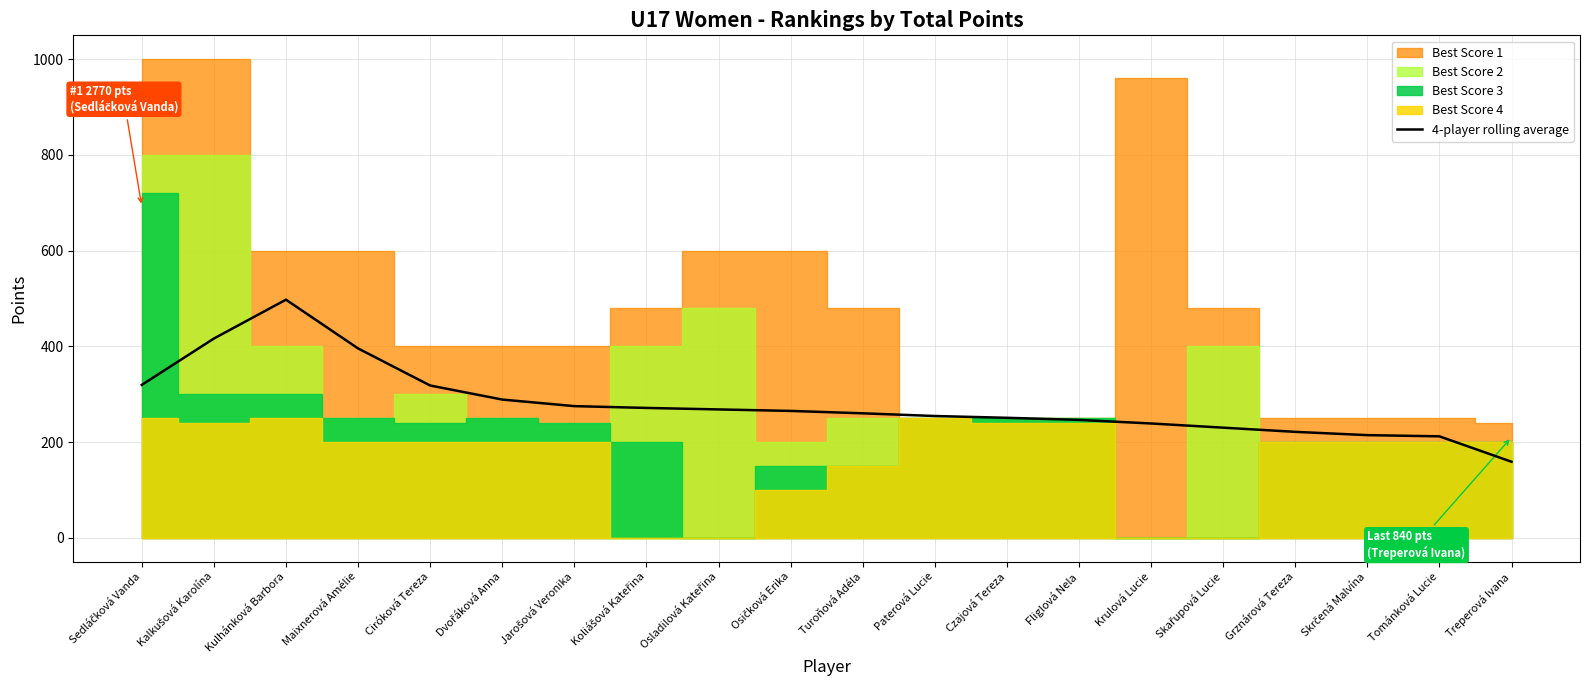

True or false: the data shows 319.4 at Sedláčková Vanda.

True